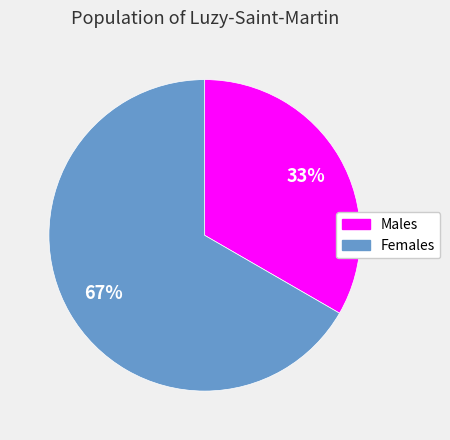

To the nearest percent, what is the average slice percentage?

50%